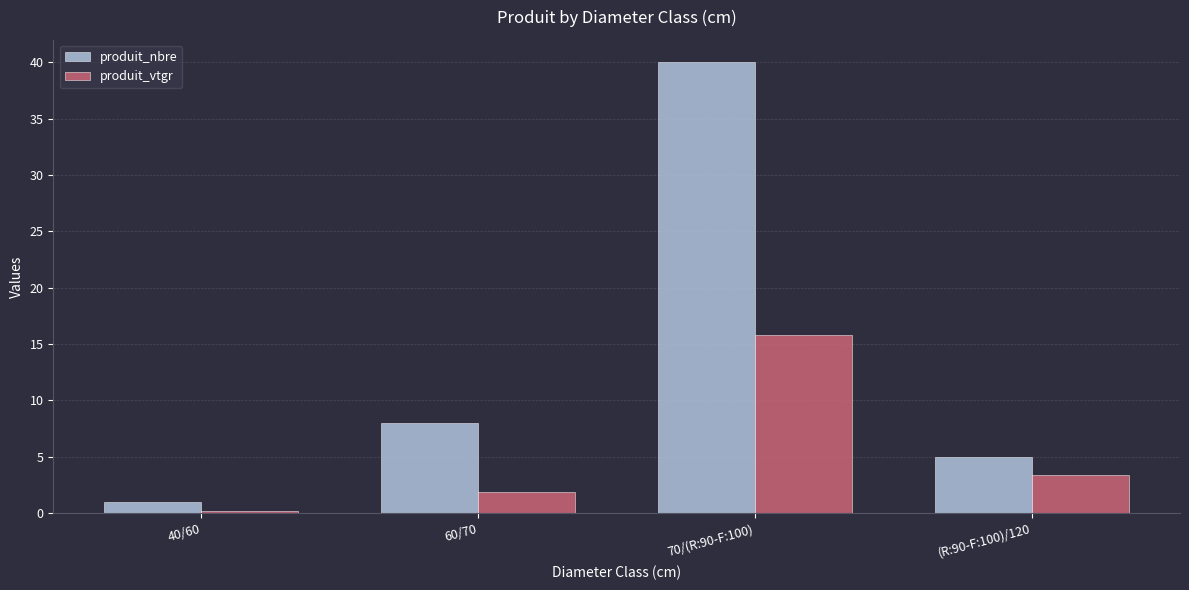

Rank the categories by produit_vtgr value from highest to lowest.

70/(R:90-F:100), (R:90-F:100)/120, 60/70, 40/60